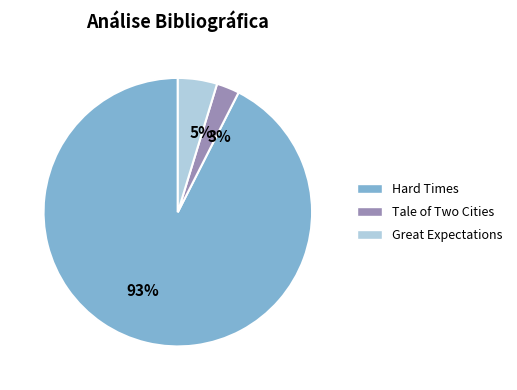

Which has a higher value, Great Expectations or Tale of Two Cities?

Great Expectations